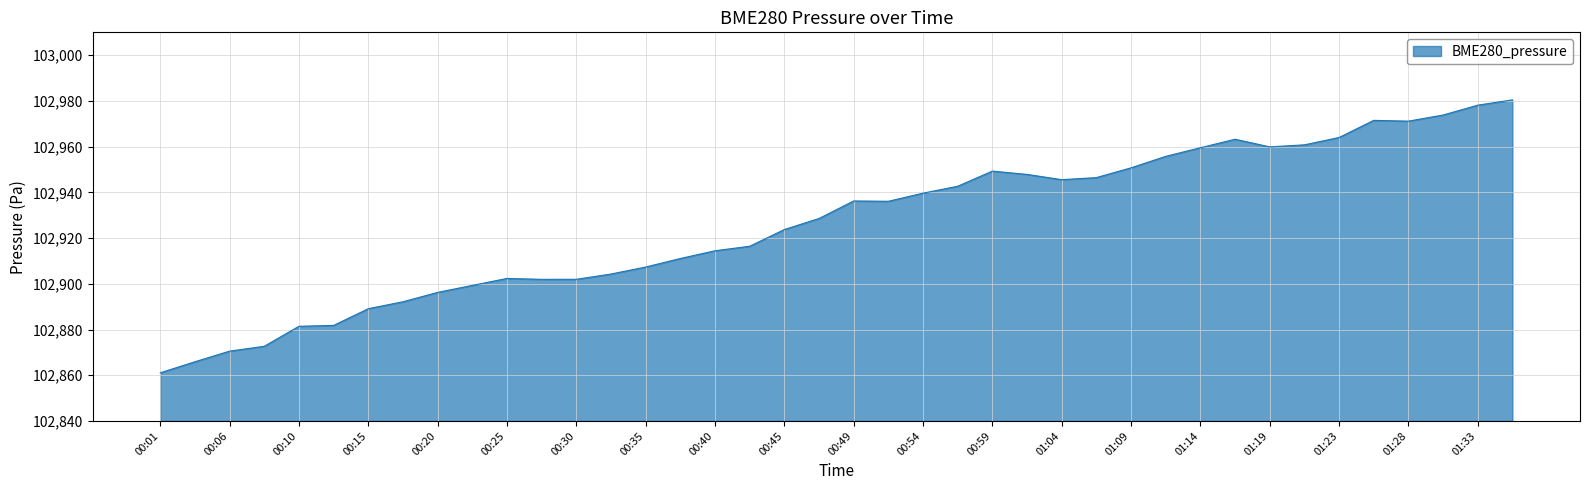

What is the average value?

102926.4